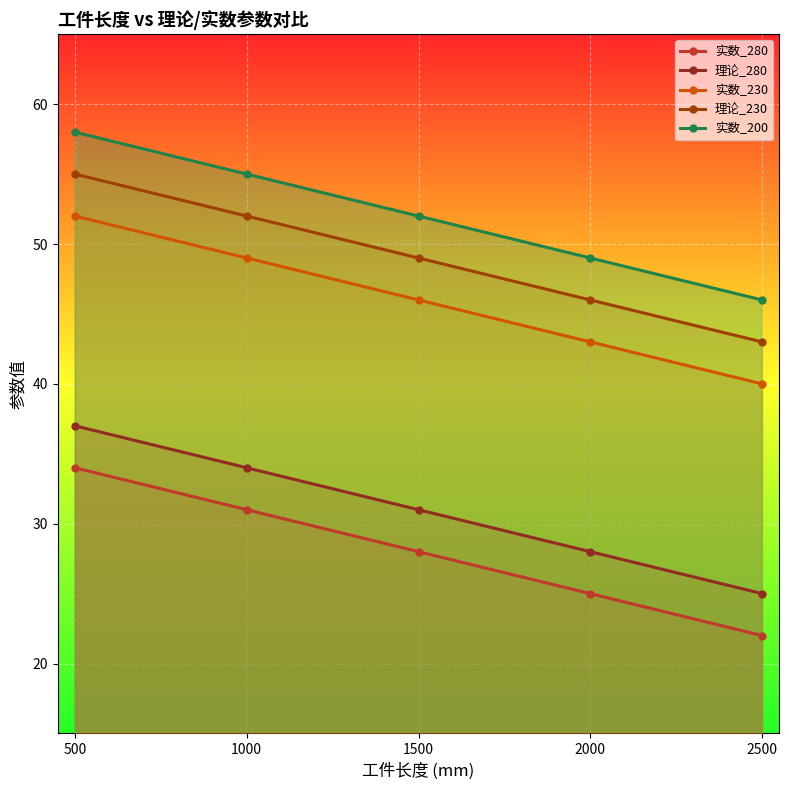

What is the highest value of the 实数_280 series?

34